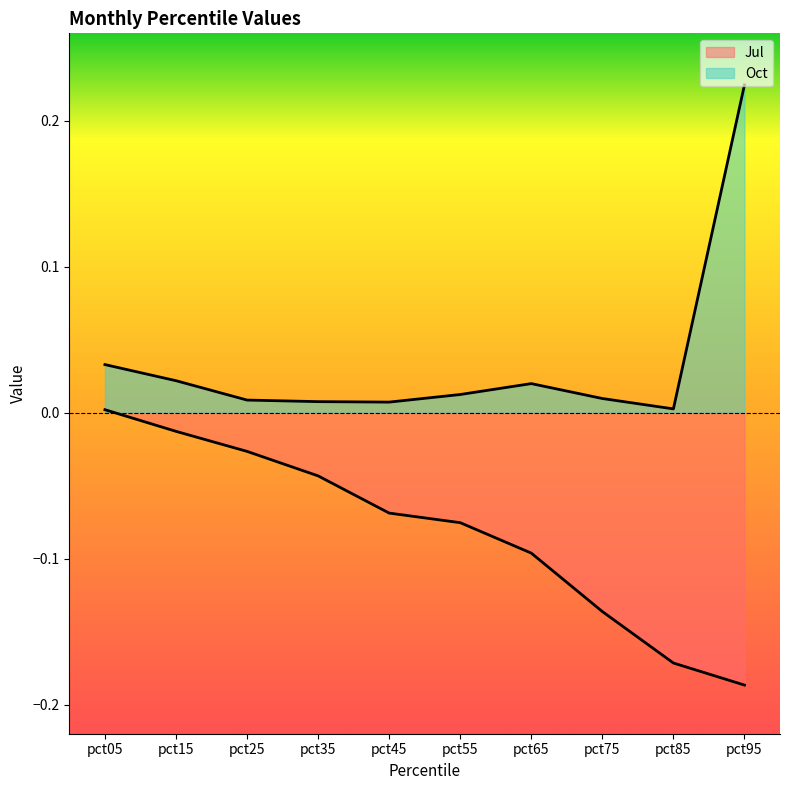

Which series has the largest total across all categories?

Oct